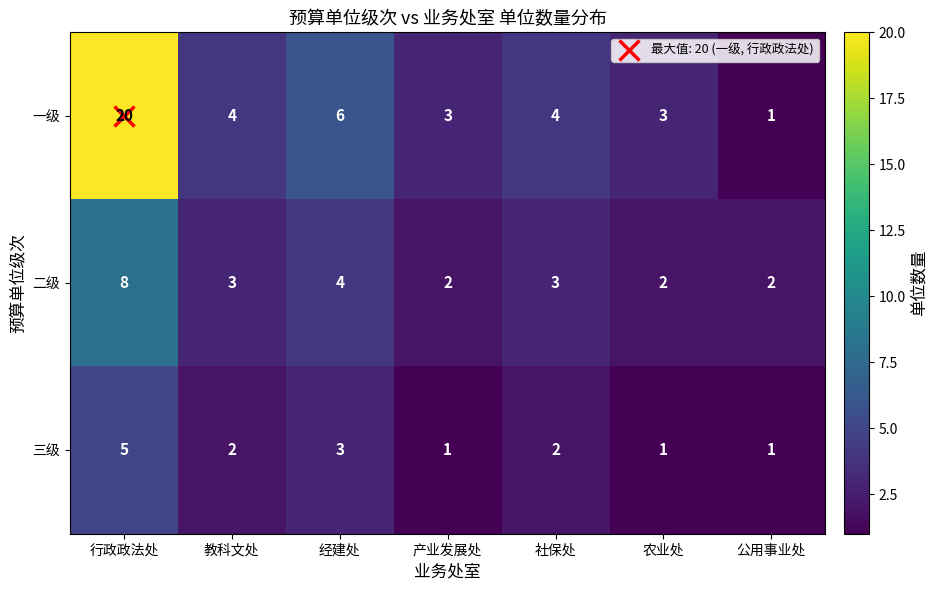

Count the number of categories in the chart.

7